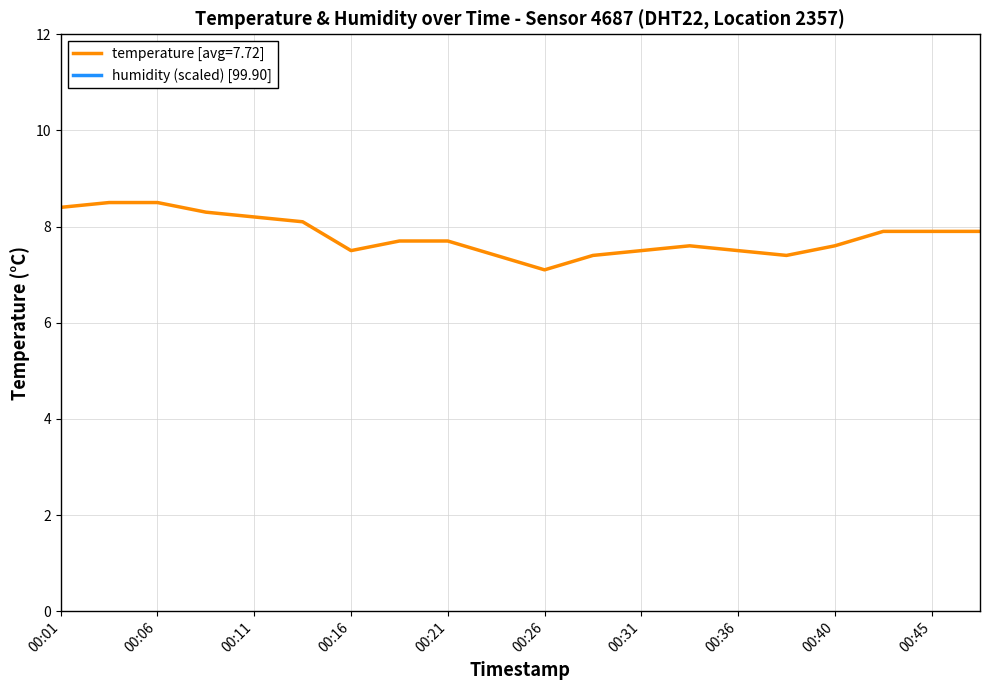

Where is the data nearest to the value 7?

00:26